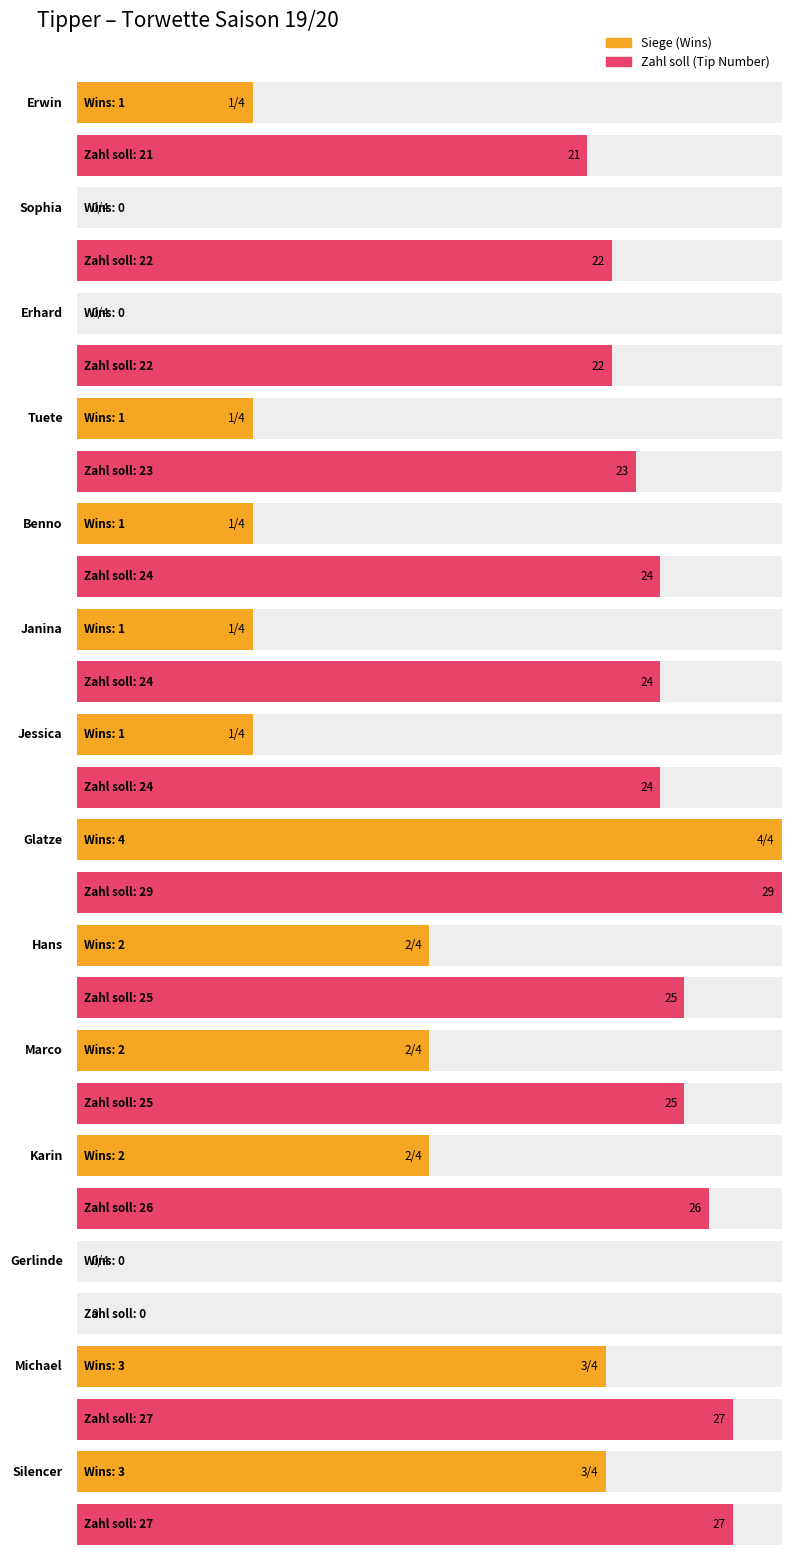

How many distinct data groups are displayed?

2